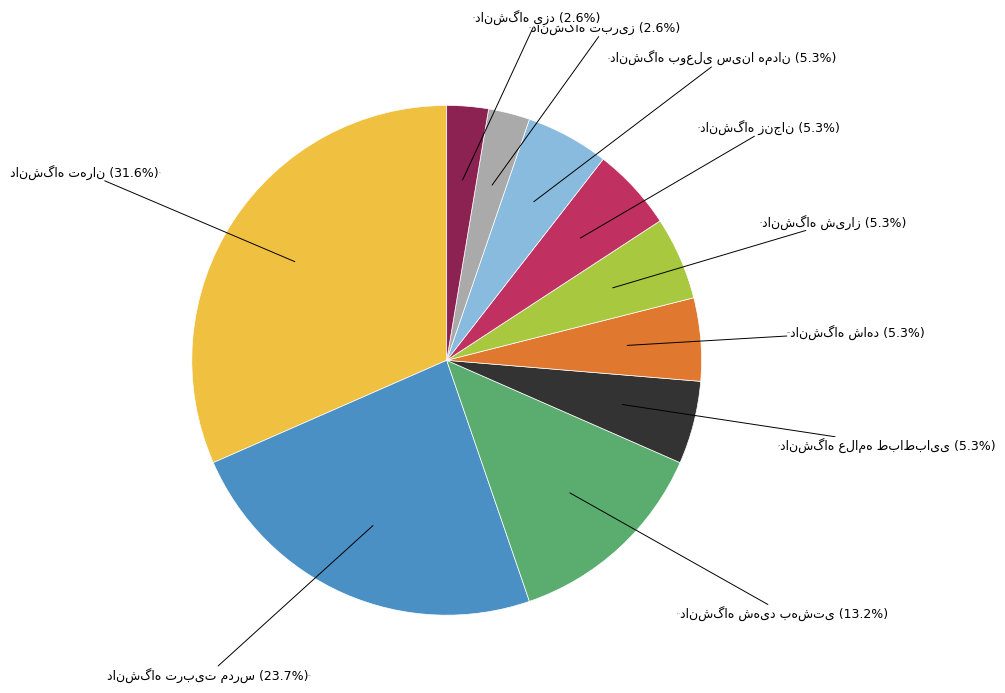

To the nearest percent, what portion does دانشگاه شهید بهشتی represent?

13%